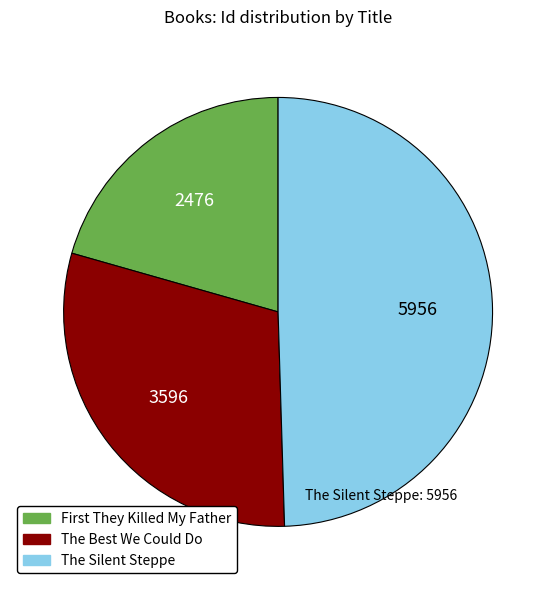

What is the largest slice in the pie chart?

The Silent Steppe